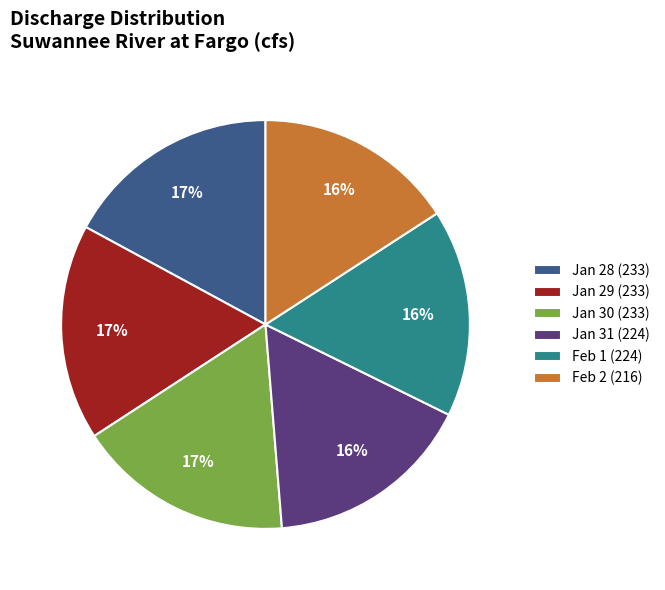

The Jan 28 (233) slice represents 6% of the pie. True or false?

False